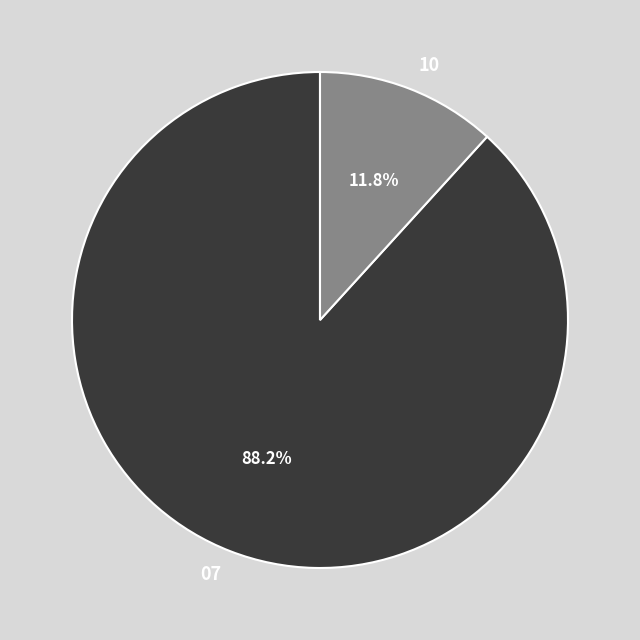

What portion of the pie excludes 07?

11.8%